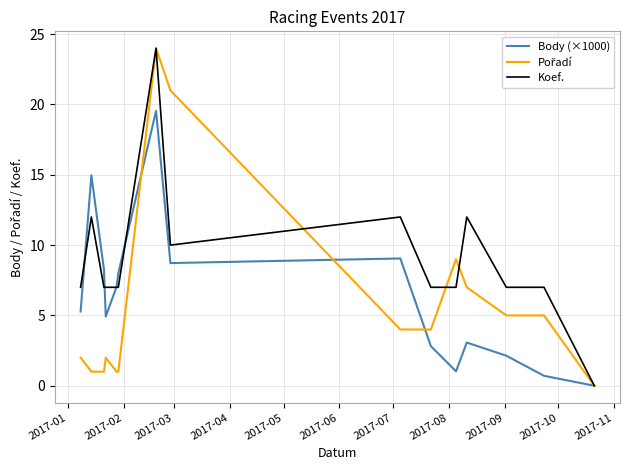

What is the greatest value displayed?

24.0